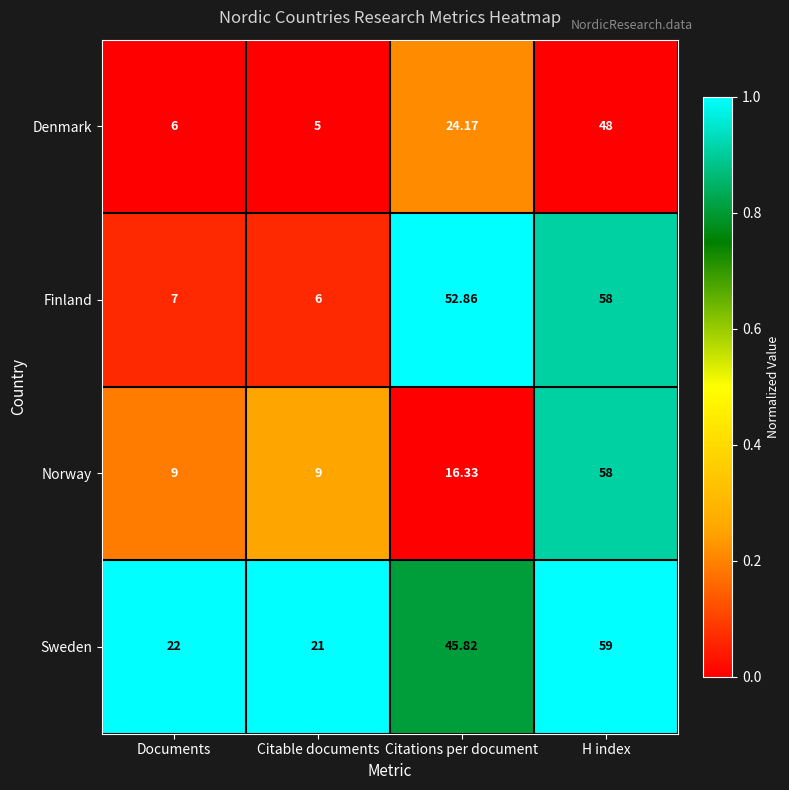

Where does the Denmark series first go above 24?

Citations per document